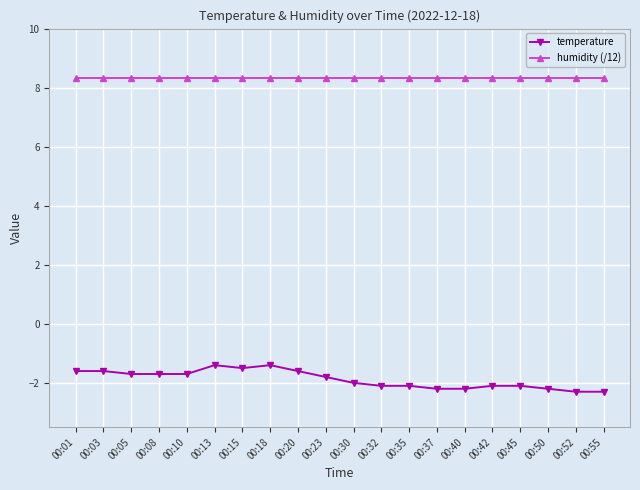

At how many categories does at least one series exceed 1?

20